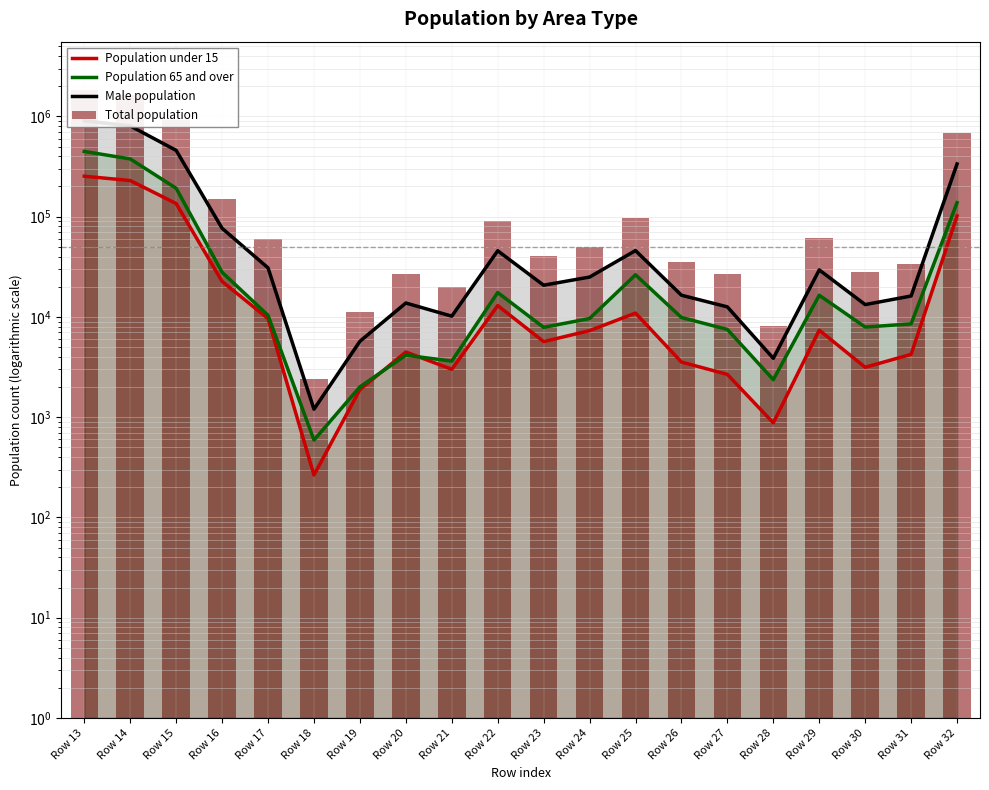

Reading left to right, list all the values displayed in this chart.

Population under 15: Row 13=253174	Row 14=229269	Row 15=135187	Row 16=22591	Row 17=9619	Row 18=265	Row 19=1884	Row 20=4467	Row 21=3003	Row 22=12972	Row 23=5676	Row 24=7296	Row 25=10925	Row 26=3548	Row 27=2670	Row 28=878	Row 29=7377	Row 30=3146	Row 31=4231	Row 32=101671
Population 65 and over: Row 13=447103	Row 14=376642	Row 15=192030	Row 16=27880	Row 17=10373	Row 18=591	Row 19=2006	Row 20=4150	Row 21=3626	Row 22=17507	Row 23=7870	Row 24=9637	Row 25=26317	Row 26=9867	Row 27=7501	Row 28=2366	Row 29=16450	Row 30=7927	Row 31=8523	Row 32=137833
Male population: Row 13=903398	Row 14=803717	Row 15=458103	Row 16=76546	Row 17=30853	Row 18=1202	Row 19=5711	Row 20=13768	Row 21=10172	Row 22=45693	Row 23=20715	Row 24=24978	Row 25=45905	Row 26=16461	Row 27=12596	Row 28=3865	Row 29=29444	Row 30=13274	Row 31=16170	Row 32=335652
Total population: Row 13=1854724	Row 14=1644150	Row 15=925656	Row 16=150406	Row 17=60014	Row 18=2381	Row 19=11069	Row 20=26784	Row 21=19780	Row 22=90392	Row 23=40567	Row 24=49825	Row 25=96304	Row 26=34981	Row 27=26854	Row 28=8127	Row 29=61323	Row 30=27938	Row 31=33385	Row 32=678946